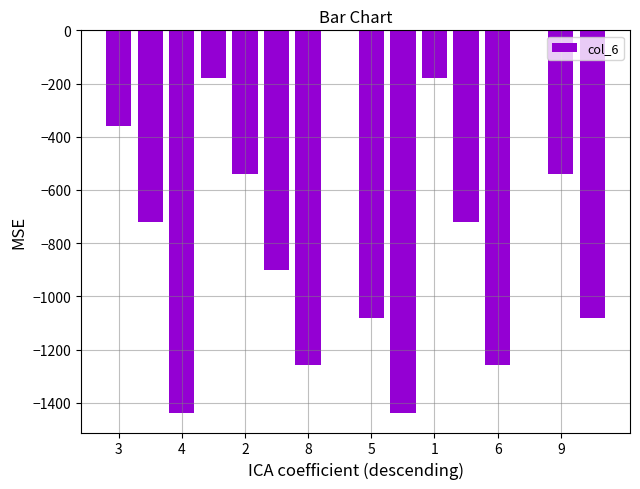

What is the average value?

-731